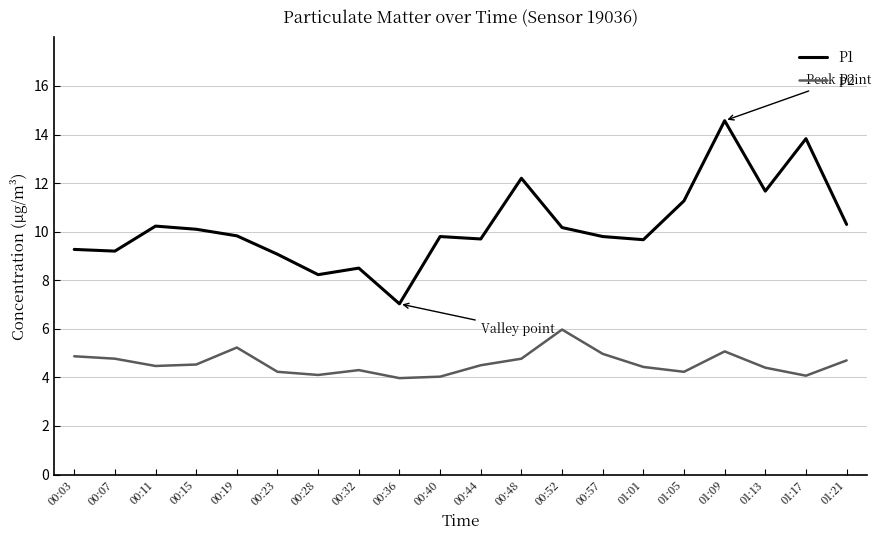

Rank the series by their maximum value, from lowest to highest.

P2, P1